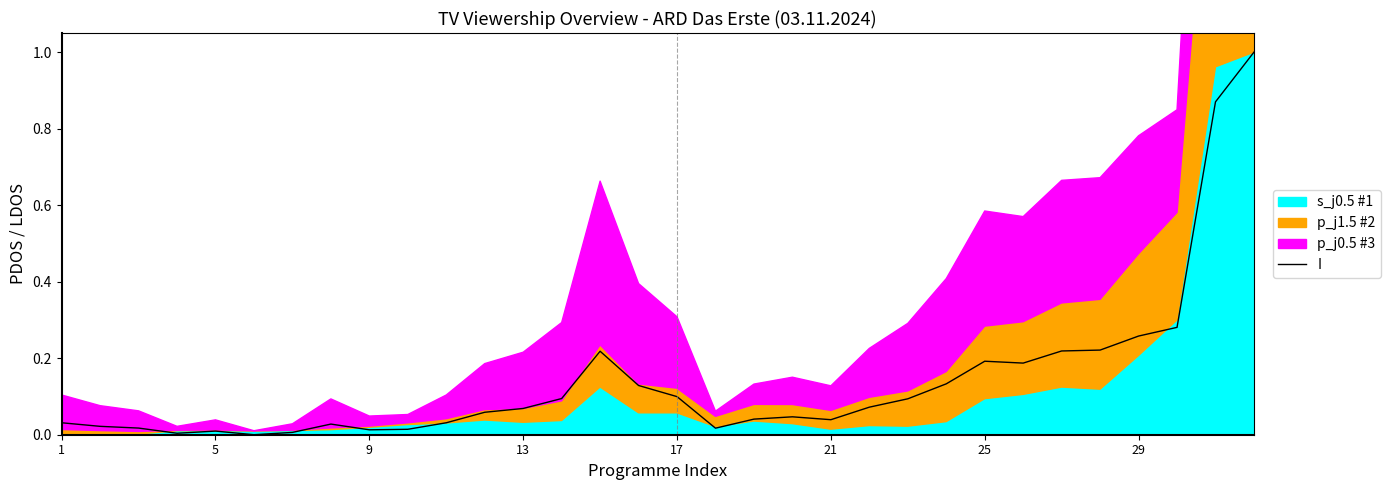

The I series shows 0.3 at 25. True or false?

False